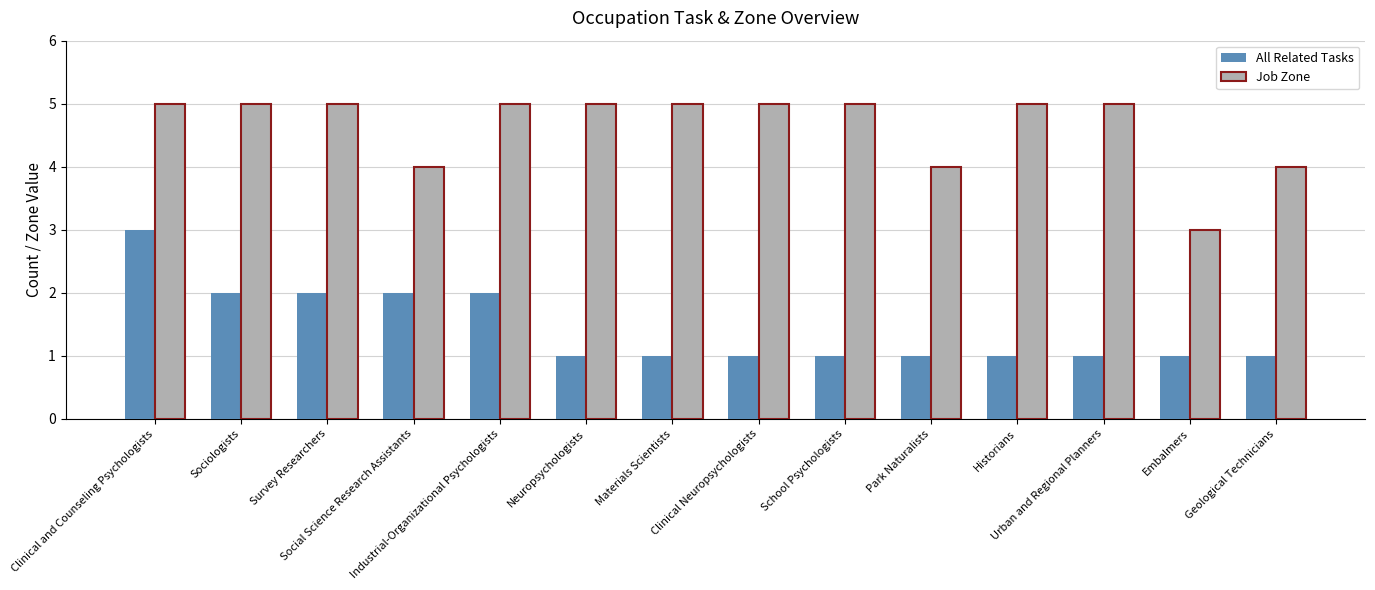

What is the greatest value displayed?

5